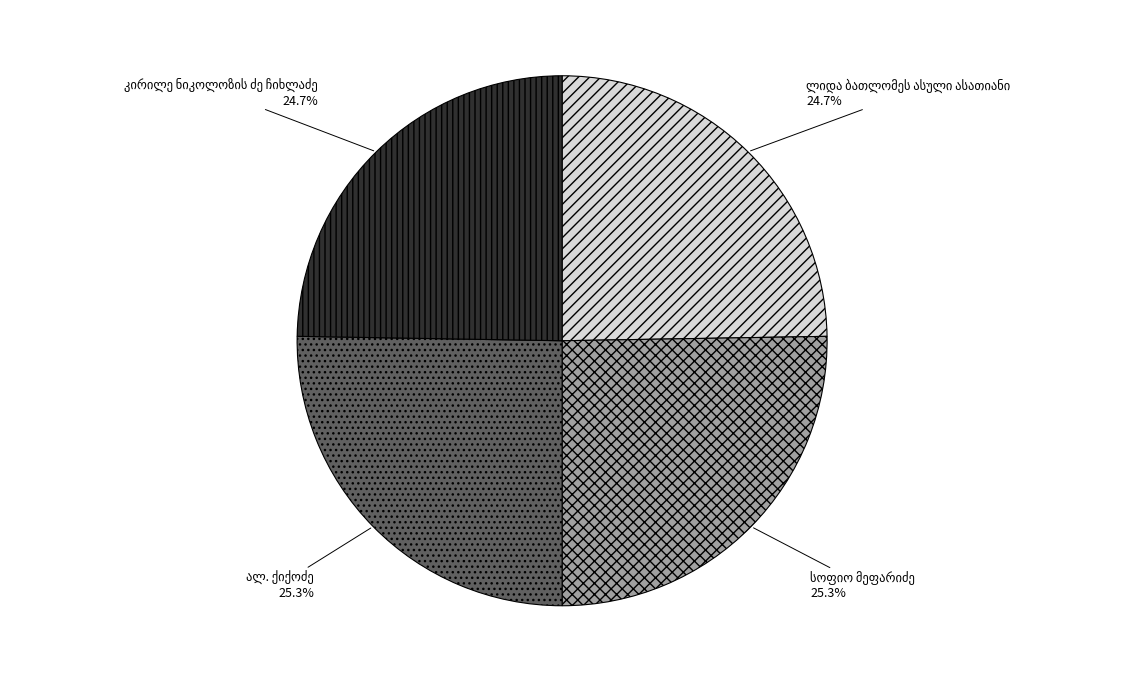

Is there a majority slice in this chart?

No